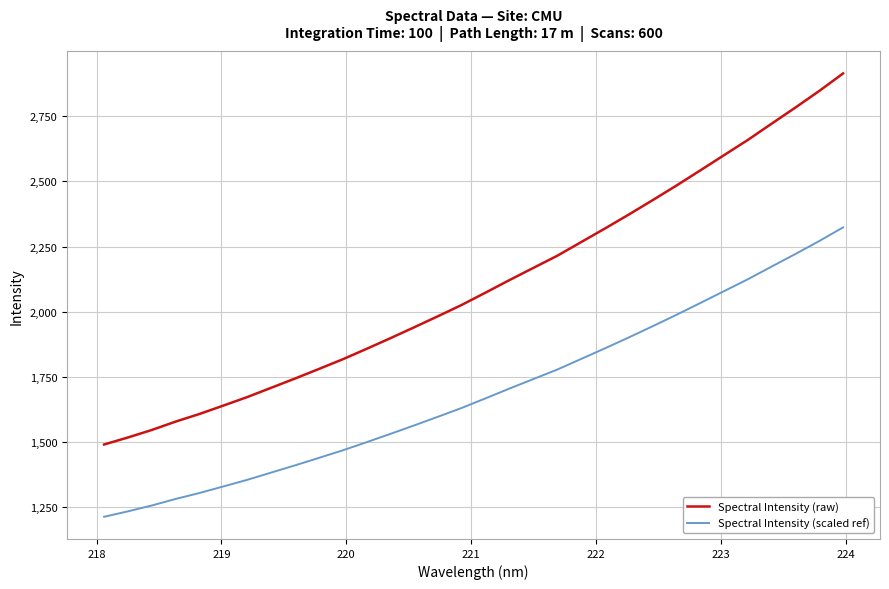

List the series in order of their overall mean, lowest first.

Spectral Intensity (scaled ref), Spectral Intensity (raw)